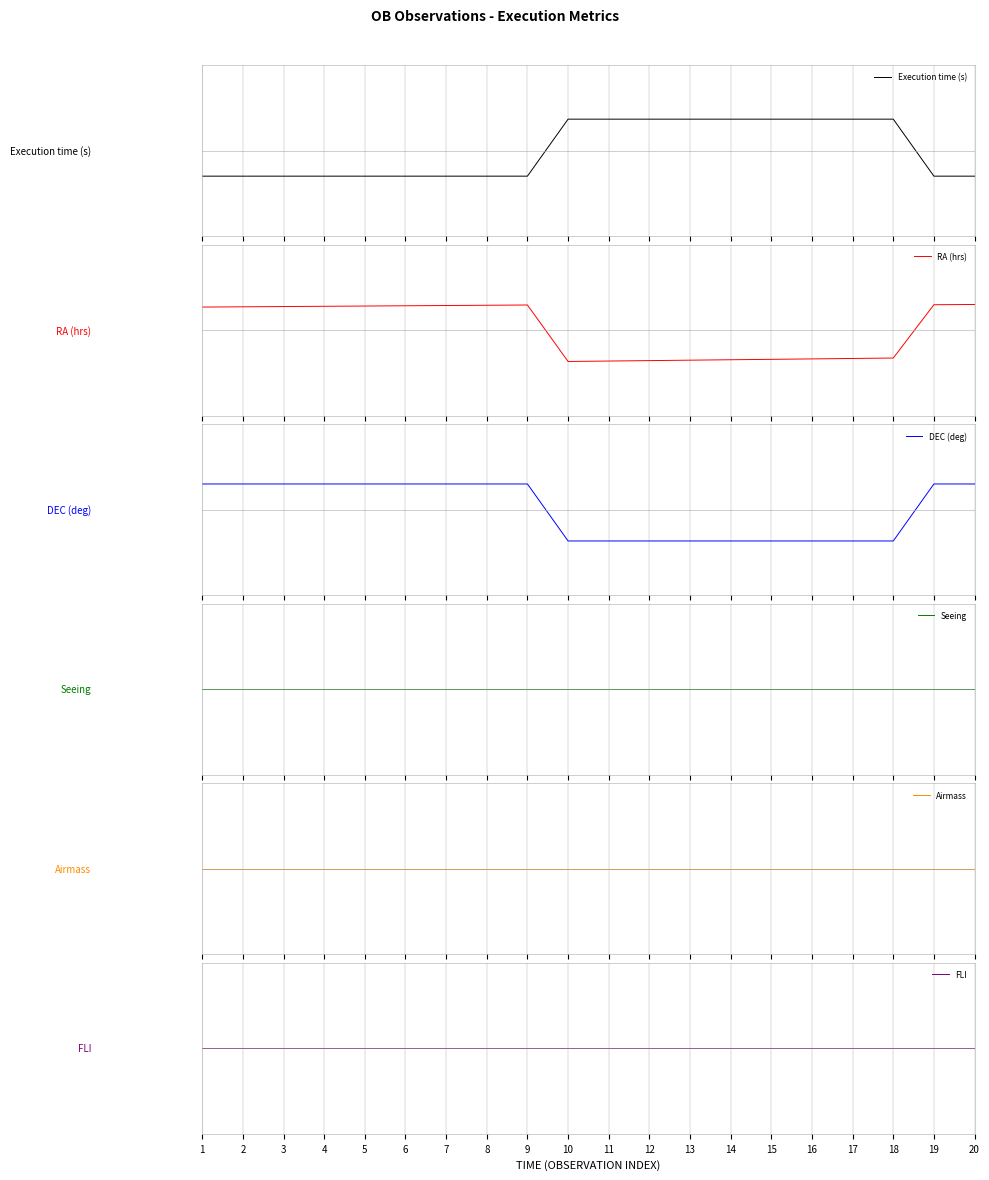

What is the spread (max minus min) of values at 5?

0.9